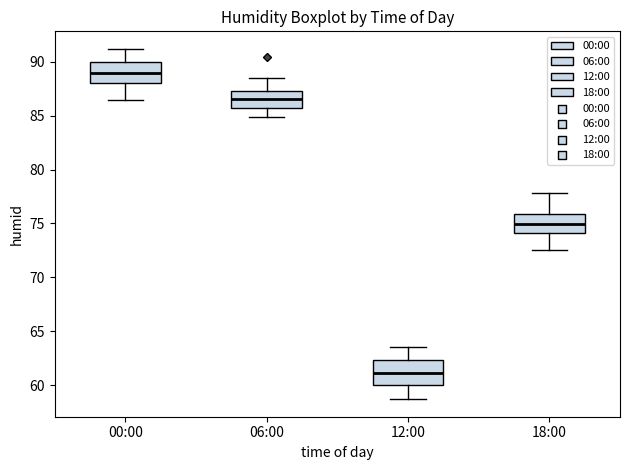

Where does the upper whisker of the box for 00:00 end on the y-axis? The values are not printed on the chart, so give them approximately, as read against the axis.

91.0